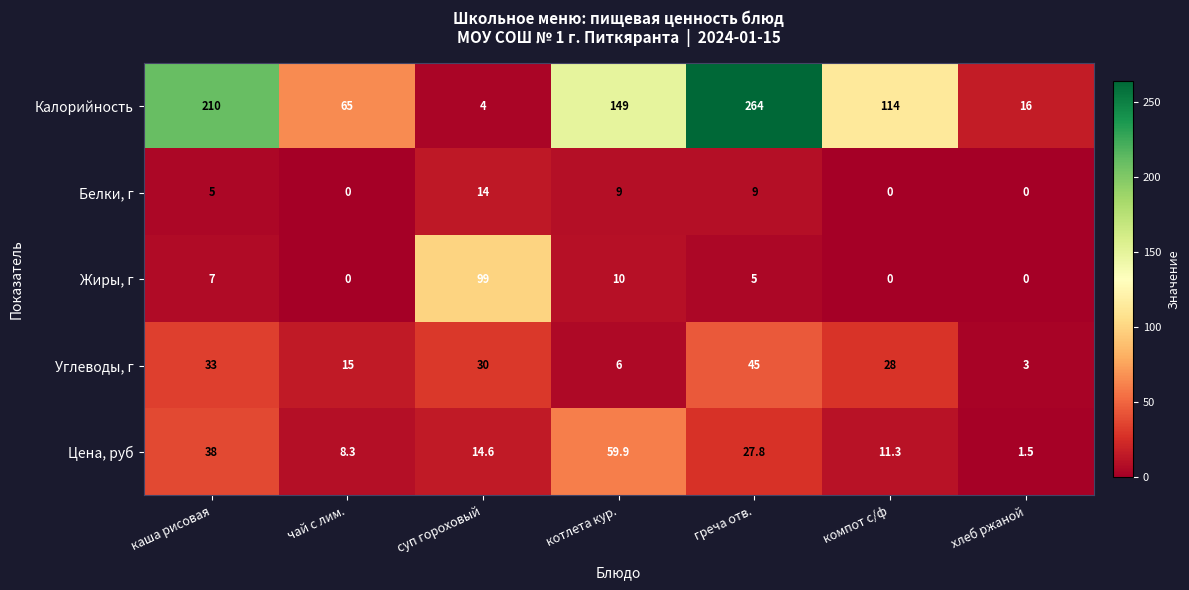

What is the difference between the second highest and second lowest values in the Белки, г series?

9.0